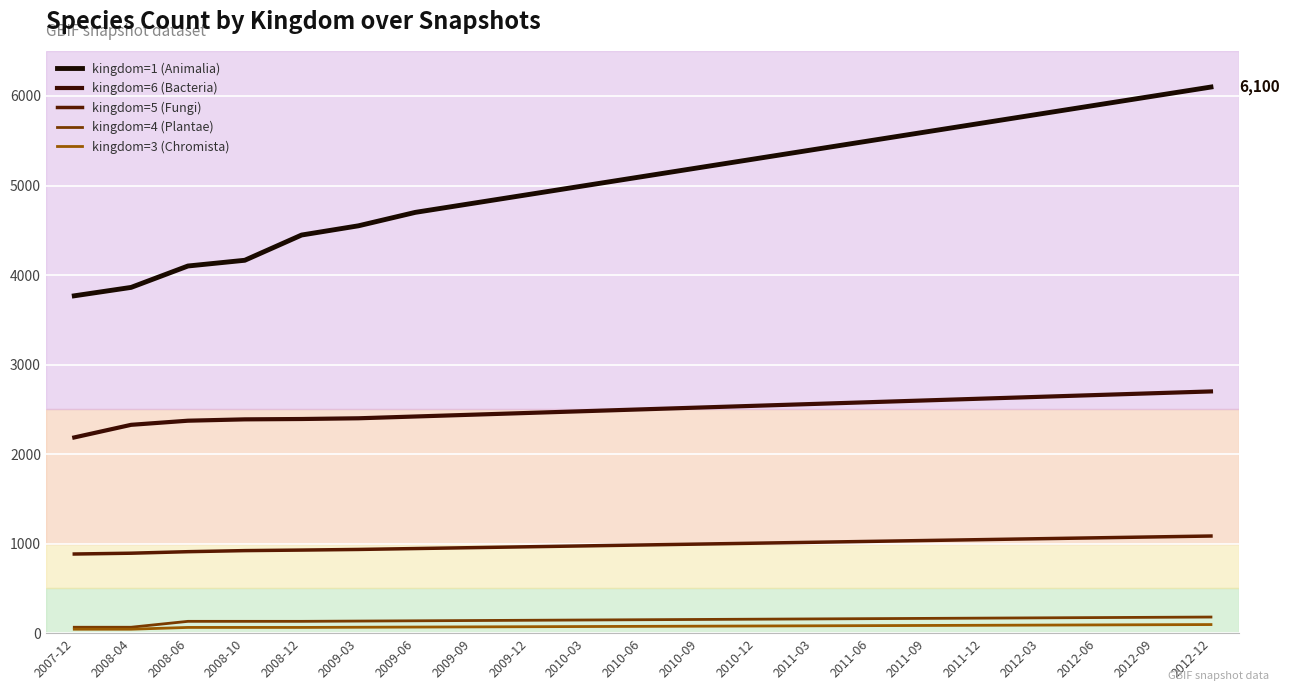

True or false: kingdom=1 (Animalia) has a value of 1733 at 2011-06.

False